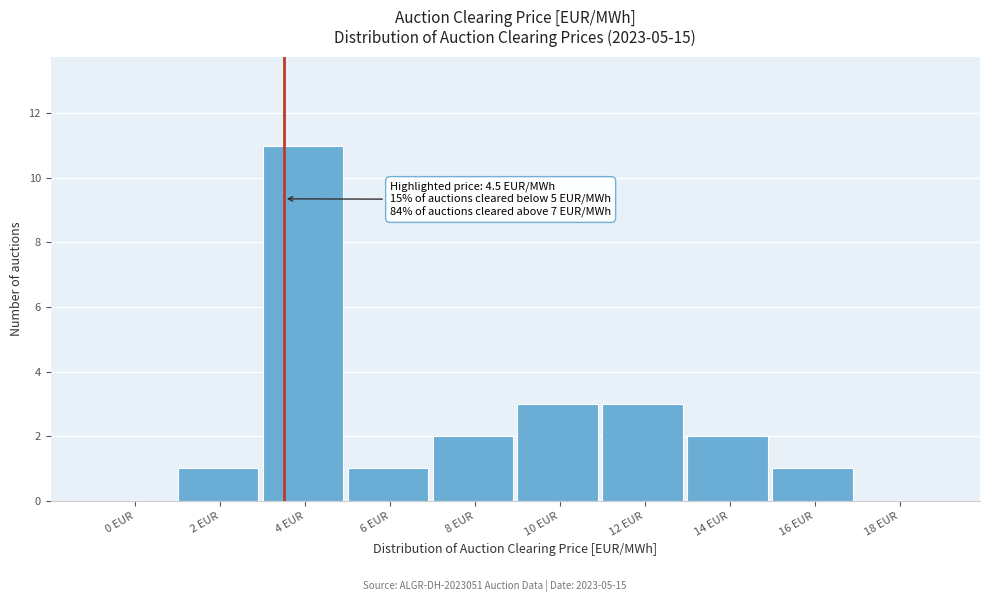

Reading left to right, extract all data points from this chart.

0 EUR=0	2 EUR=1	4 EUR=11	6 EUR=1	8 EUR=2	10 EUR=3	12 EUR=3	14 EUR=2	16 EUR=1	18 EUR=0